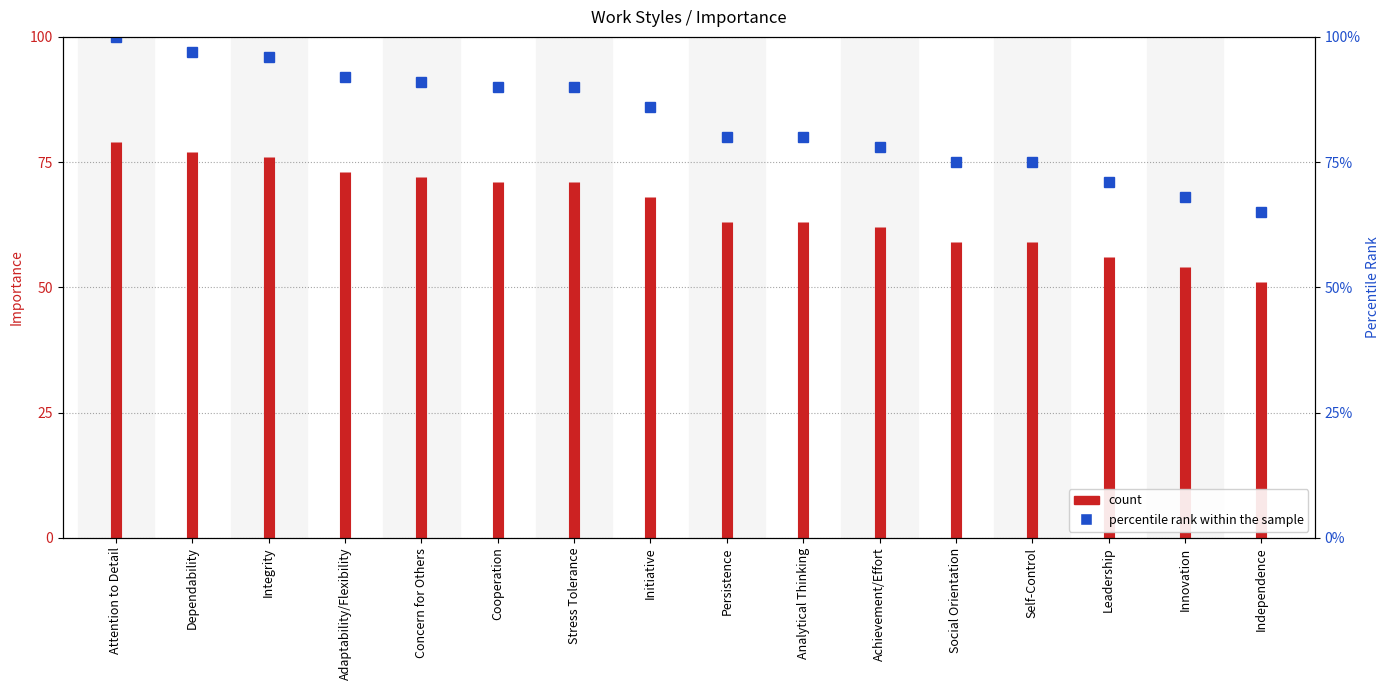

The value at Attention to Detail is 35. True or false?

False